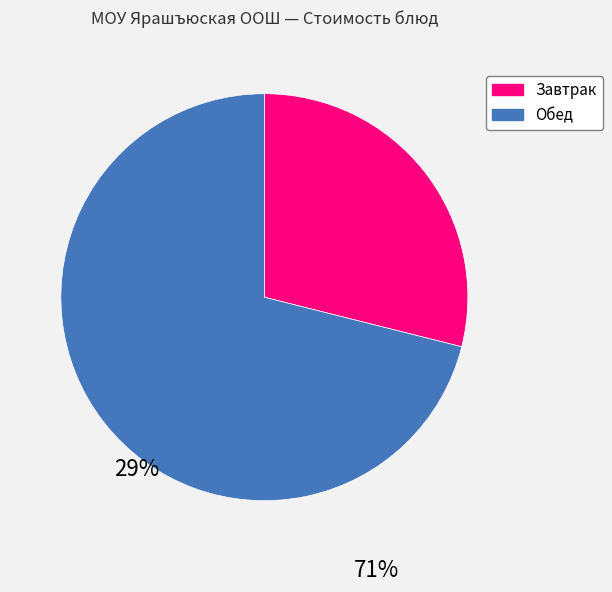

Is there a majority slice in this chart?

Yes